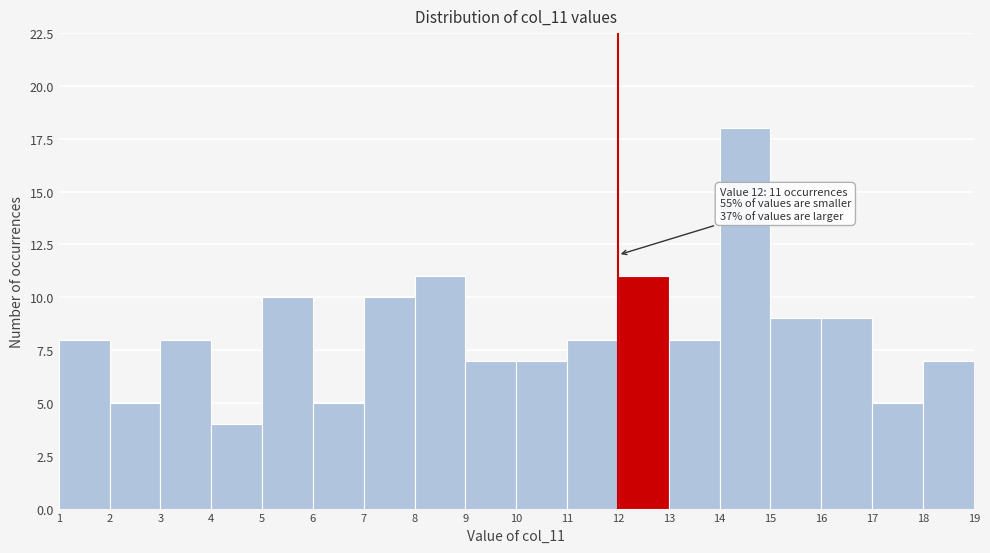

Which range on the x-axis has the tallest bar?

14 to 15